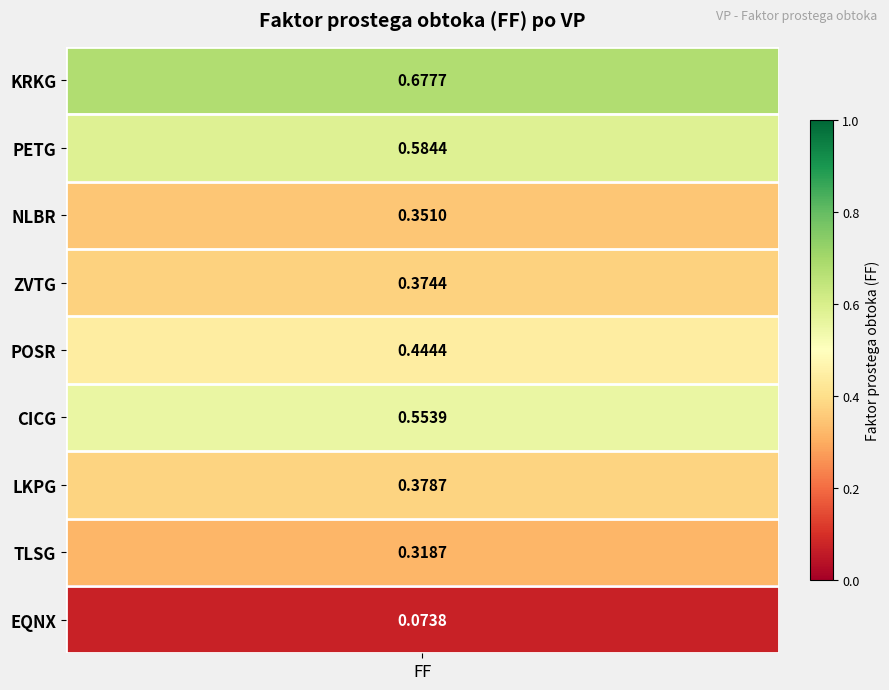

Reading left to right, what are all the values shown in this chart?

KRKG=0.7	PETG=0.6	NLBR=0.4	ZVTG=0.4	POSR=0.4	CICG=0.6	LKPG=0.4	TLSG=0.3	EQNX=0.1